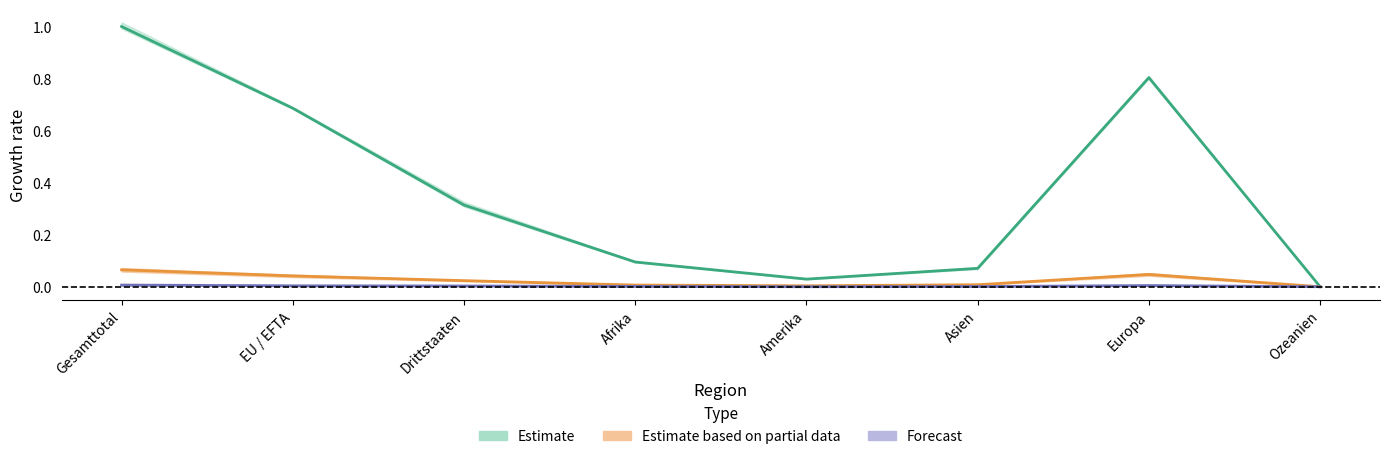

Does the chart display data point markers on the line(s)?

No